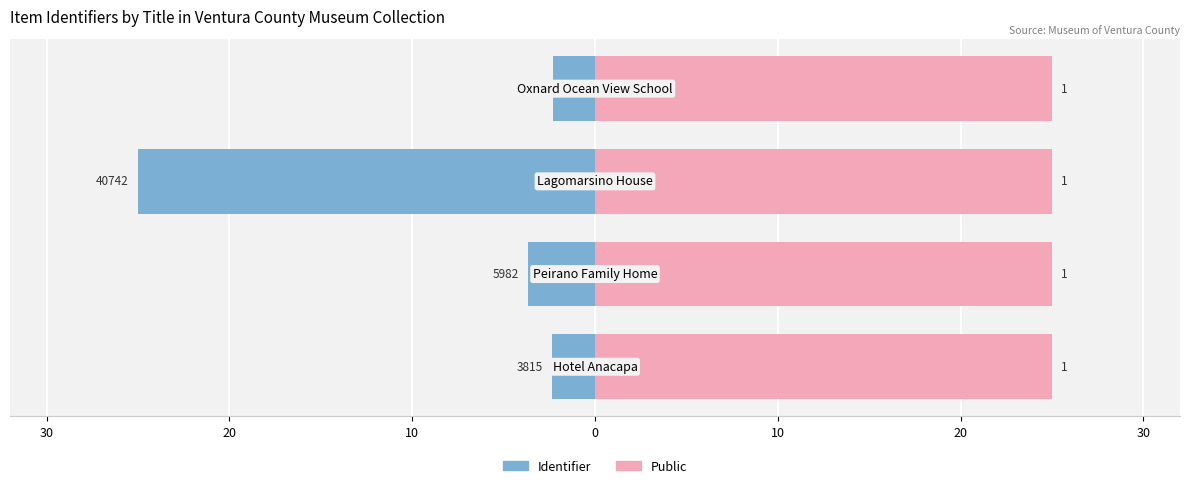

How many bars are there in each group?

2